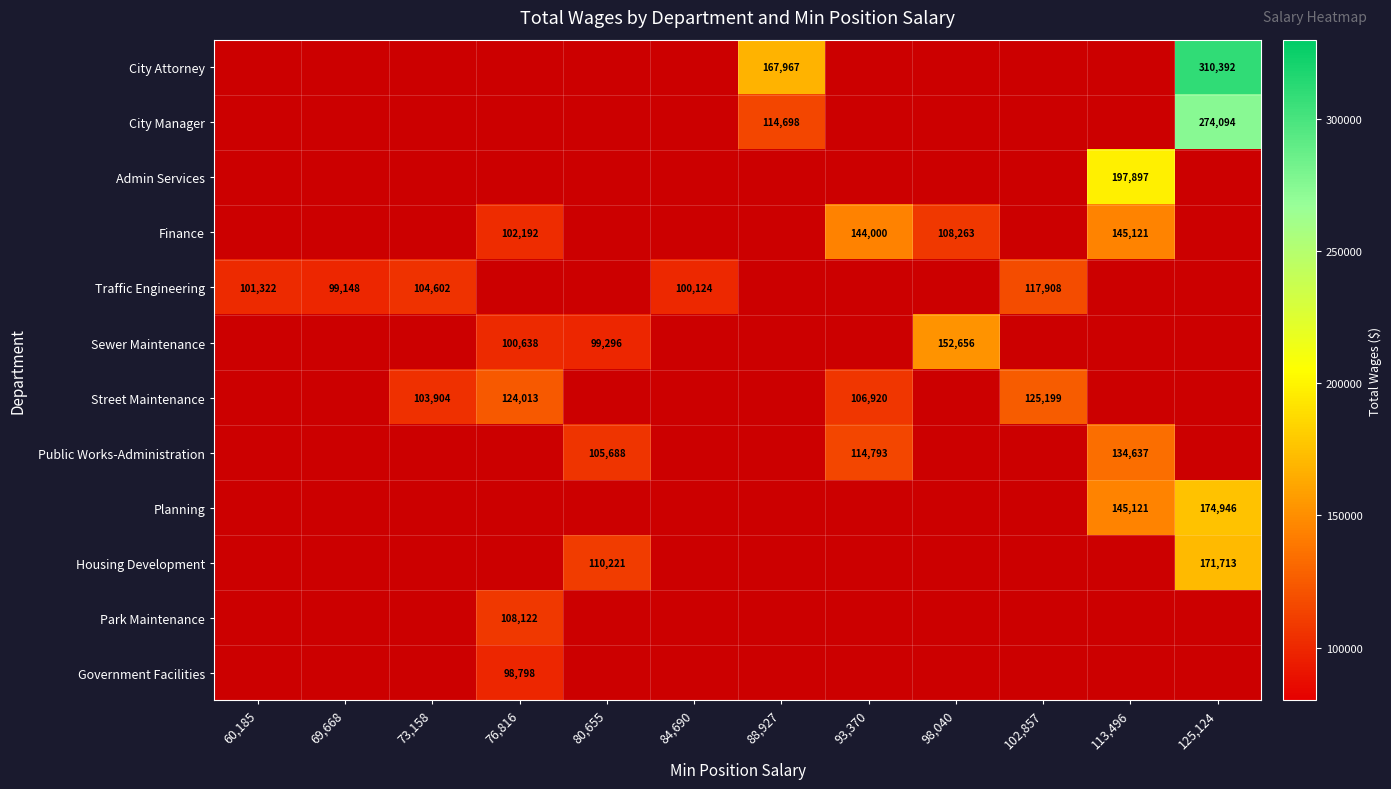

Count the number of data series in this chart.

12